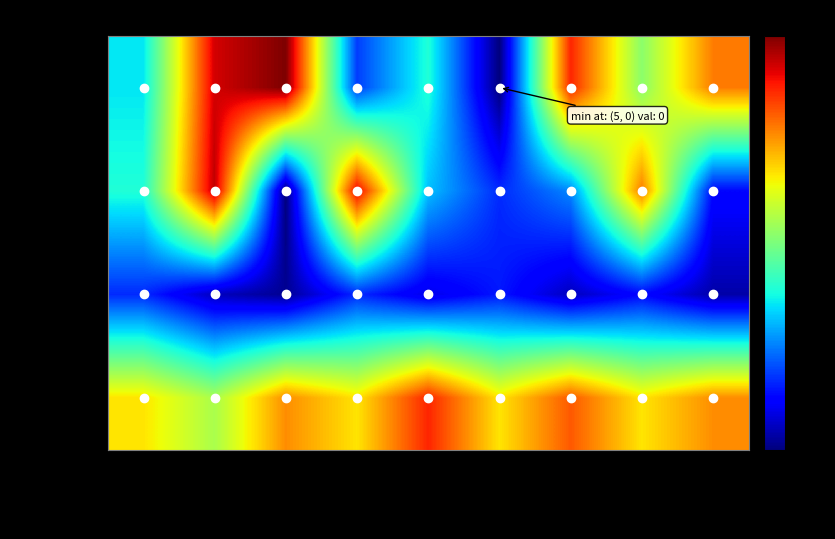

At how many categories does at least one series exceed 38?

7